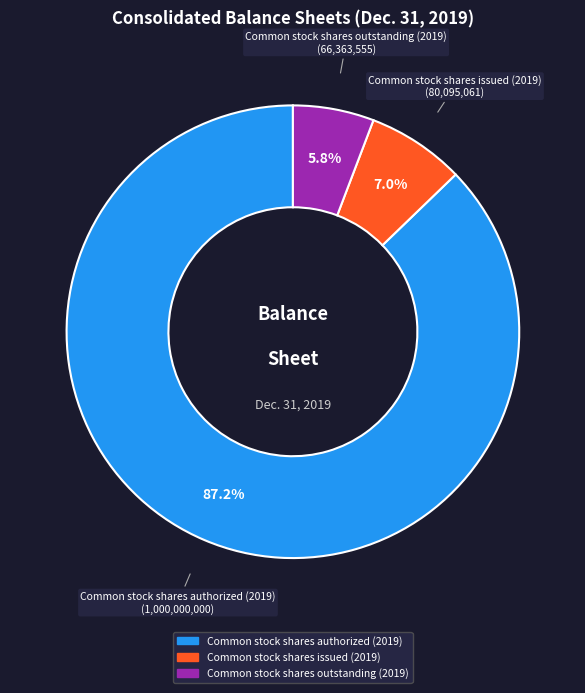

Does any single category account for the majority?

Yes